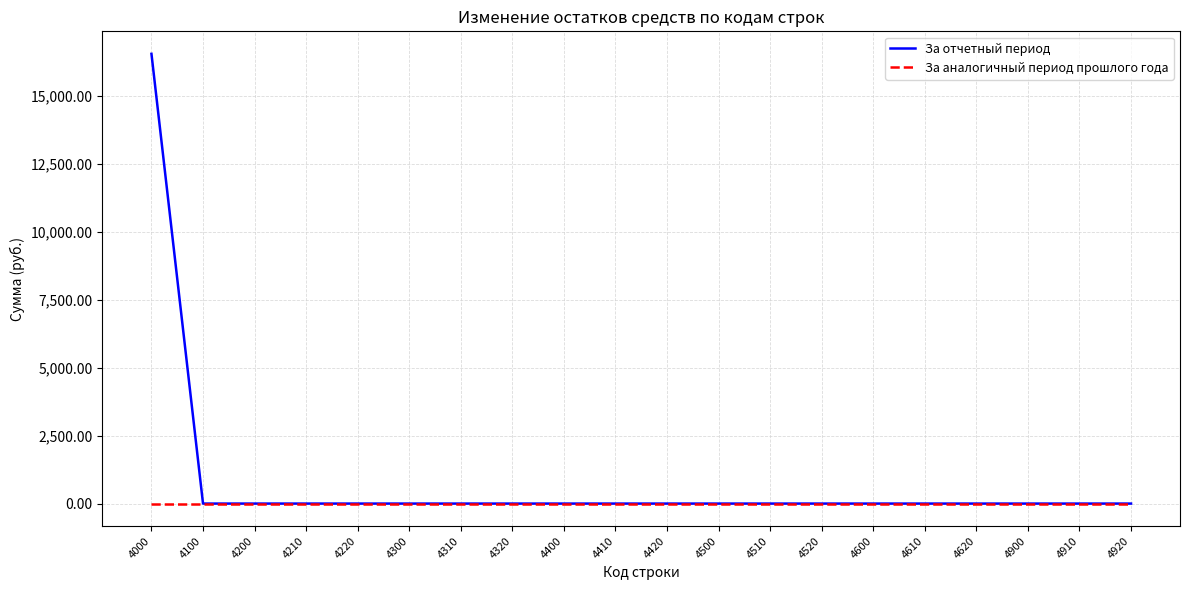

Reading left to right, transcribe all the data shown in this chart.

За отчетный период: 4000=16549.3	4100=0.0	4200=0.0	4210=0.0	4220=0.0	4300=0.0	4310=0.0	4320=0.0	4400=0.0	4410=0.0	4420=0.0	4500=0.0	4510=0.0	4520=0.0	4600=0.0	4610=0.0	4620=0.0	4900=0.0	4910=0.0	4920=0.0
За аналогичный период прошлого года: 4000=0.0	4100=0.0	4200=0.0	4210=0.0	4220=0.0	4300=0.0	4310=0.0	4320=0.0	4400=0.0	4410=0.0	4420=0.0	4500=0.0	4510=0.0	4520=0.0	4600=0.0	4610=0.0	4620=0.0	4900=0.0	4910=0.0	4920=0.0